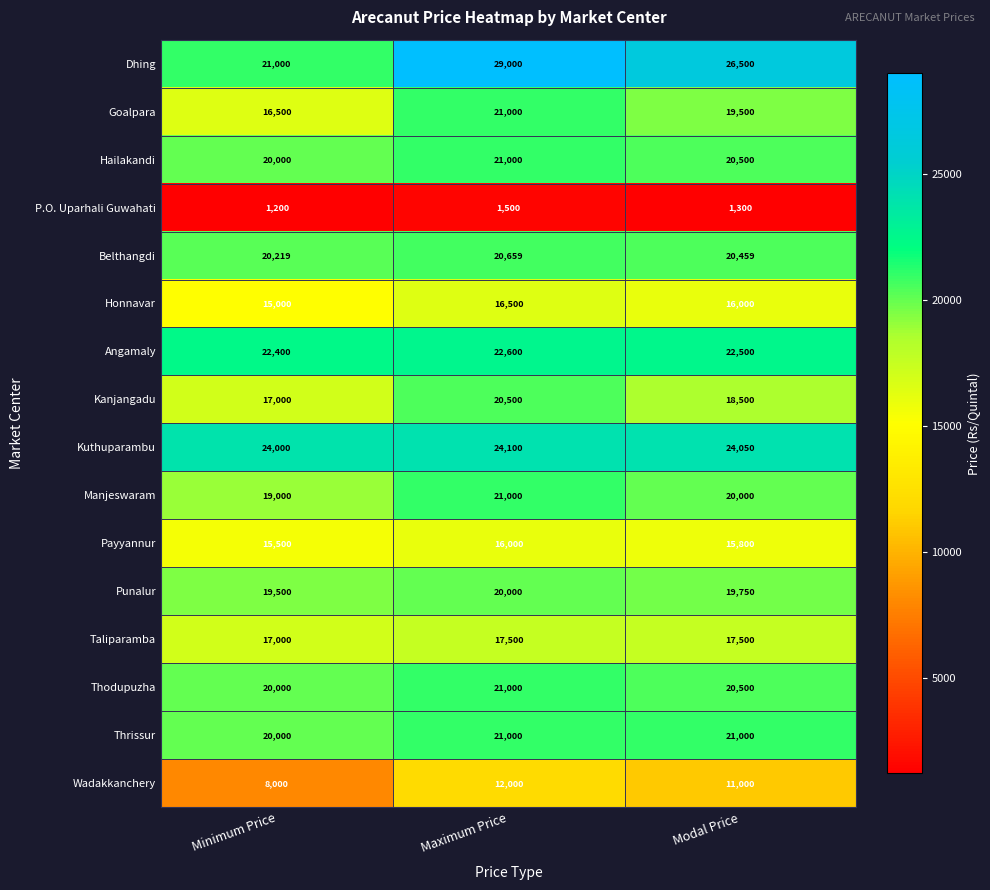

How many distinct data groups are displayed?

16